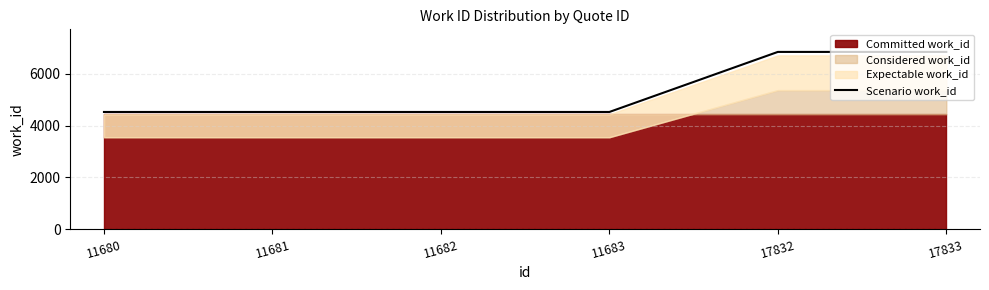

True or false: the data shows 7345.2 at 11681.

False